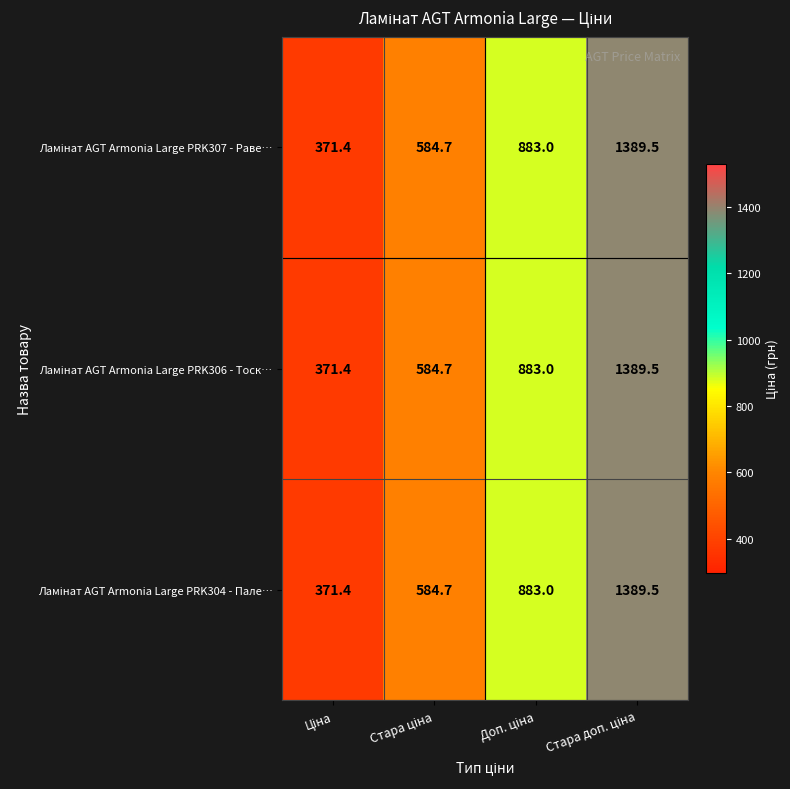

What is the maximum value shown in the chart?

1389.5